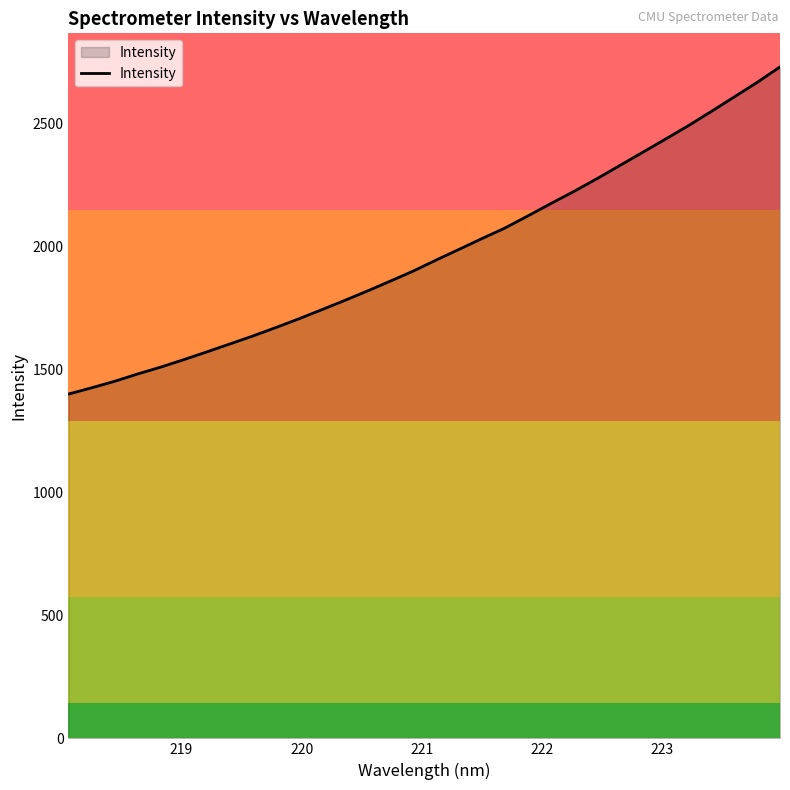

What is the greatest value displayed?

2729.2